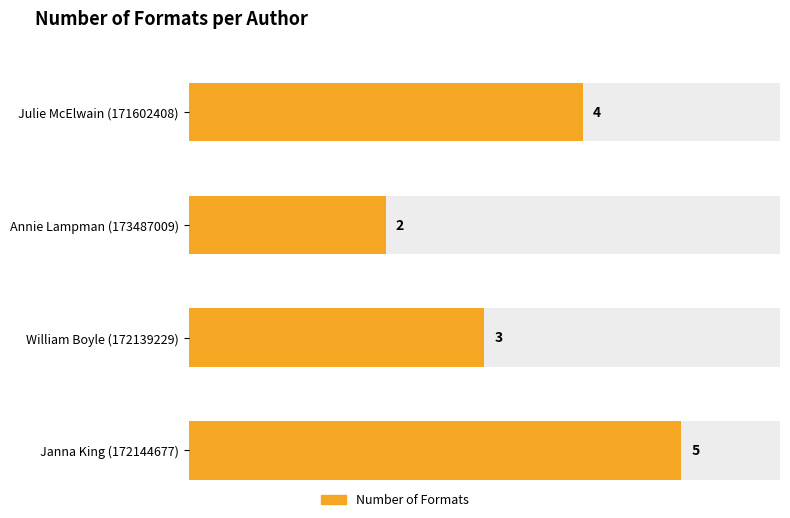

At which label is the value closest to 3?

William Boyle (172139229)